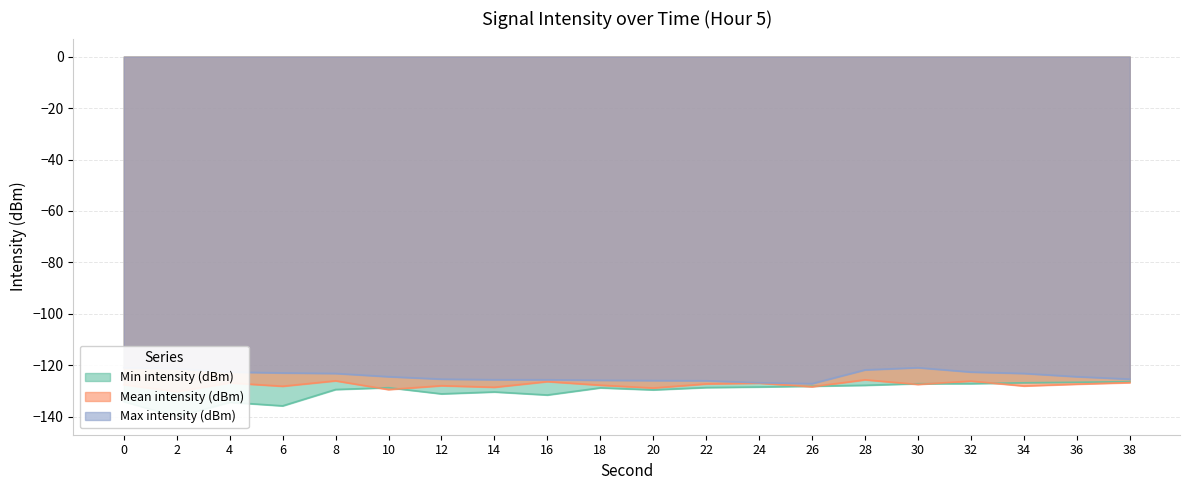

What is the difference between the second highest and second lowest values in the Max intensity (dBm) series?

5.9